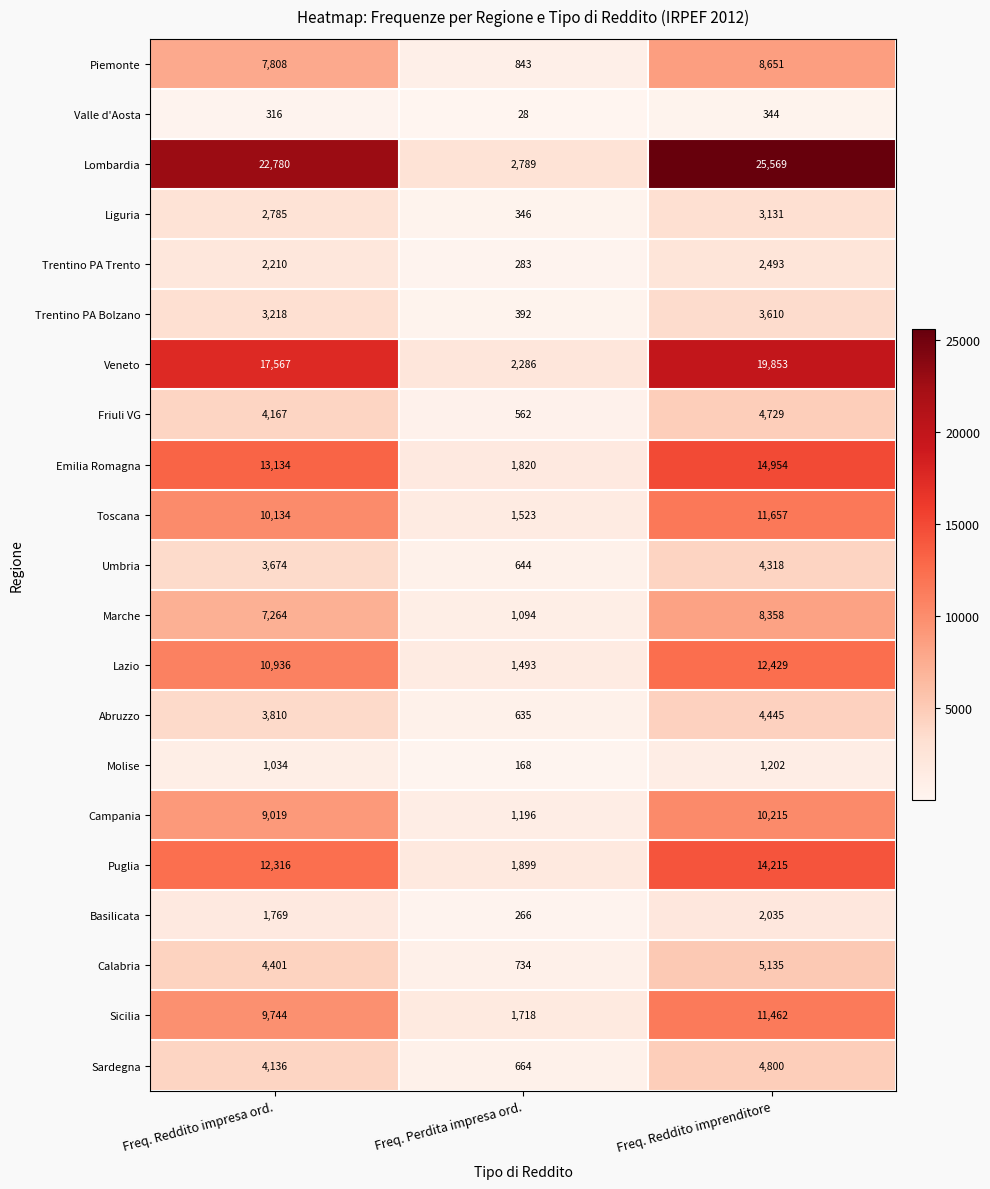

How many Emilia Romagna values are between 1820 and 14954?

3